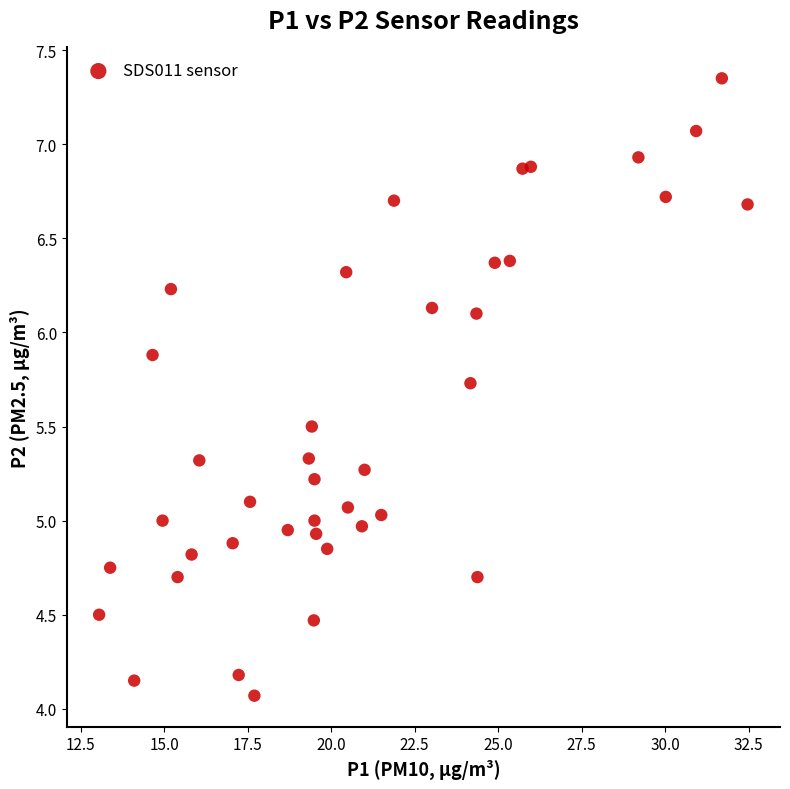

What is the range of Y values (max minus min)?

3.3